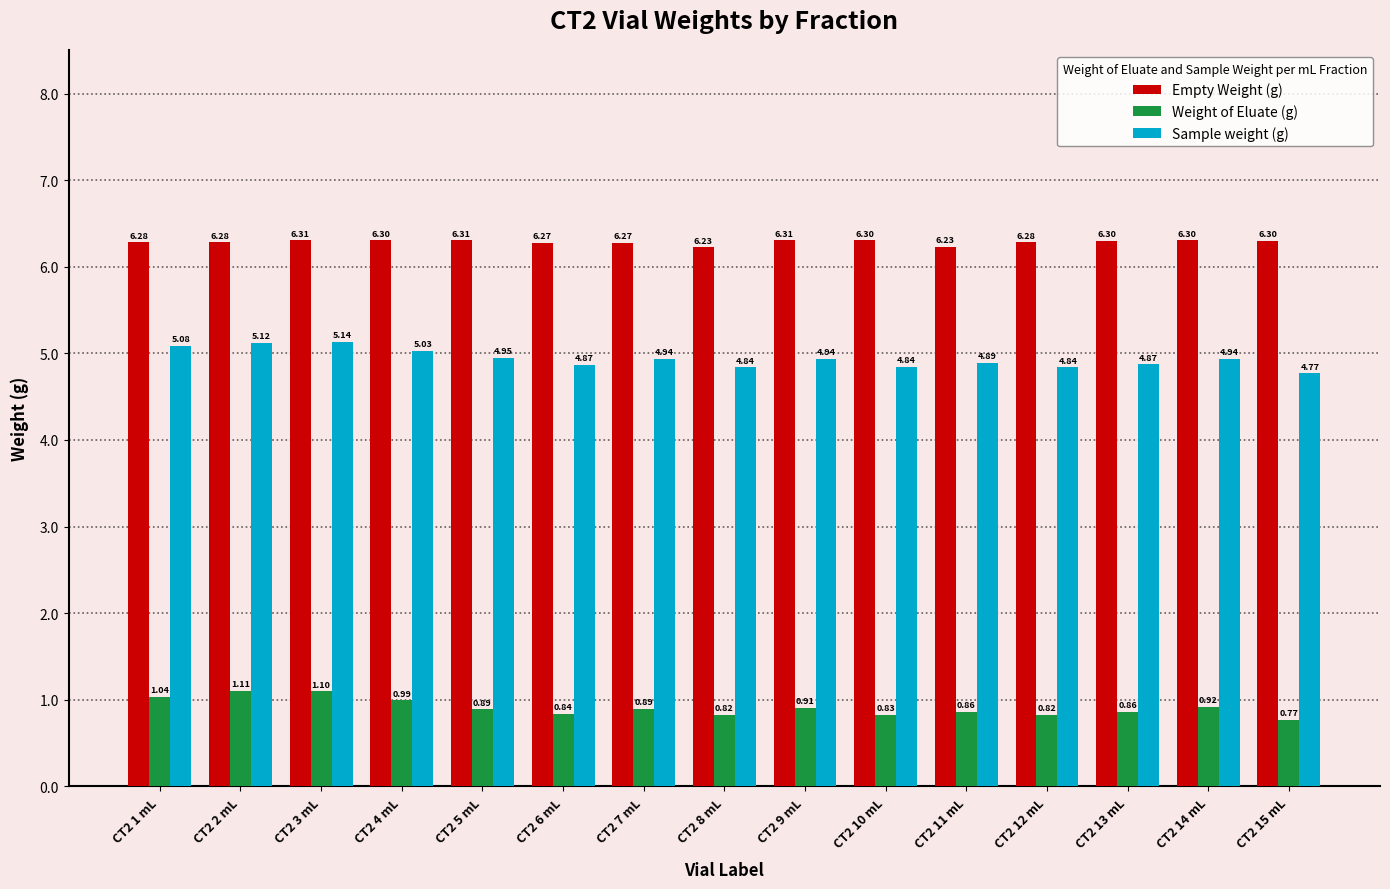

What is the spread (max minus min) of values at CT2 9 mL?

5.4